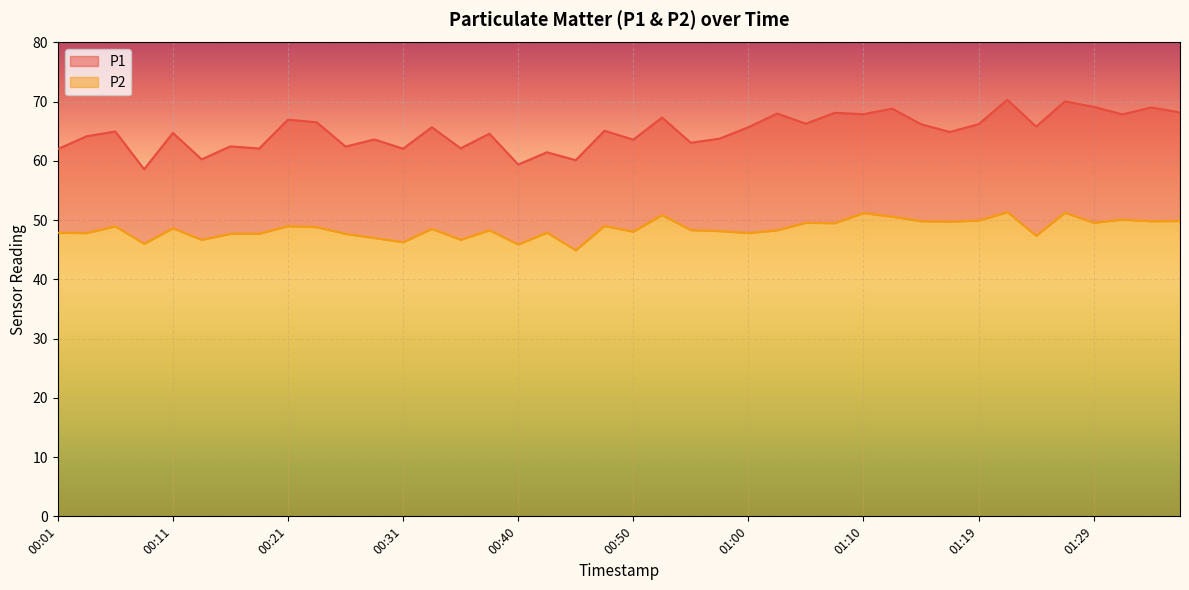

What are all the series names shown in the legend?

P1, P2